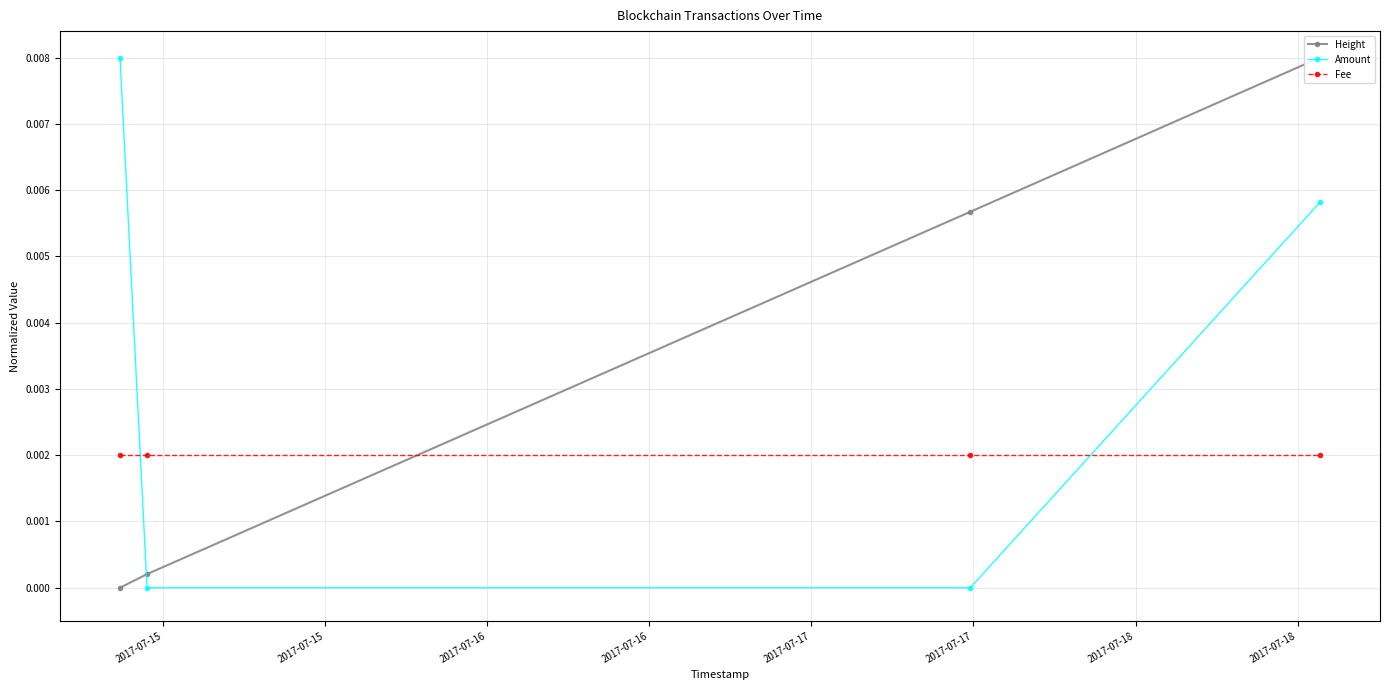

True or false: Amount has more than 1 interior local peaks.

False